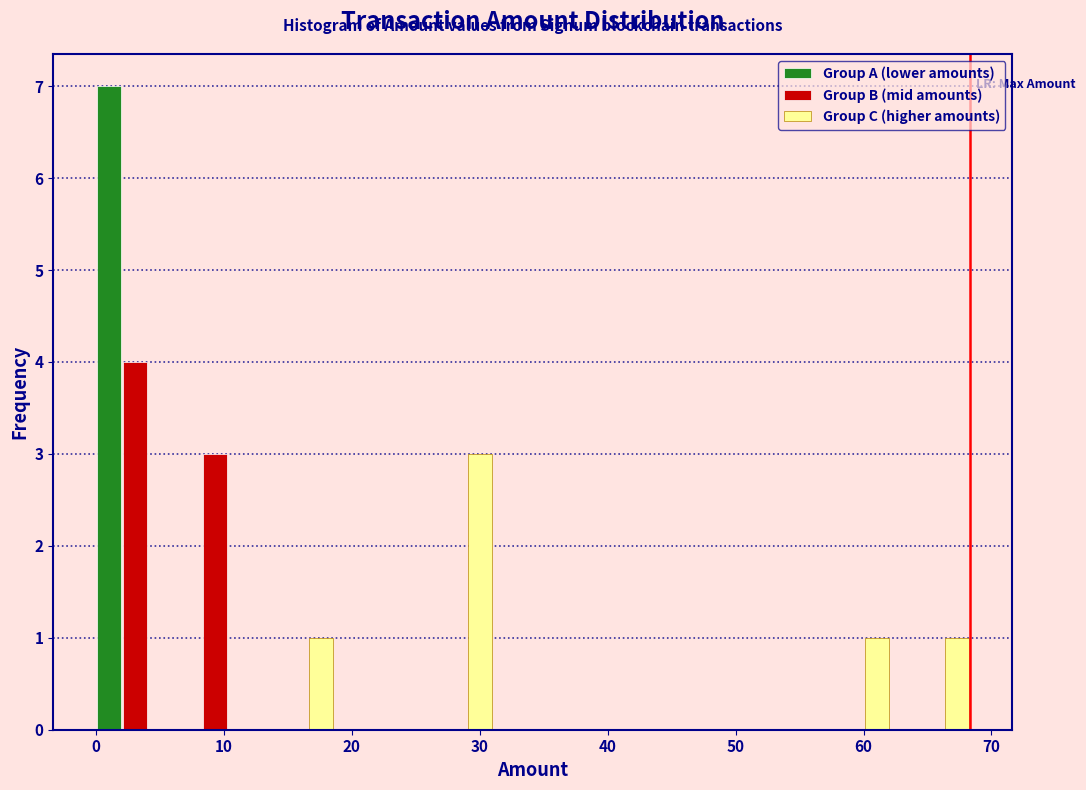

In the Group A (lower amounts) series, which range on the x-axis has the tallest bar?

0 to 6